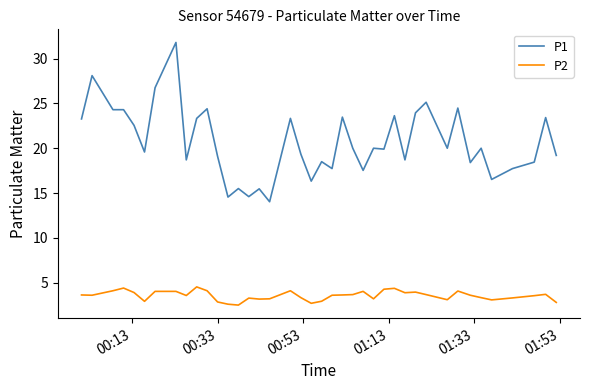

What is the minimum value for P2?

2.5